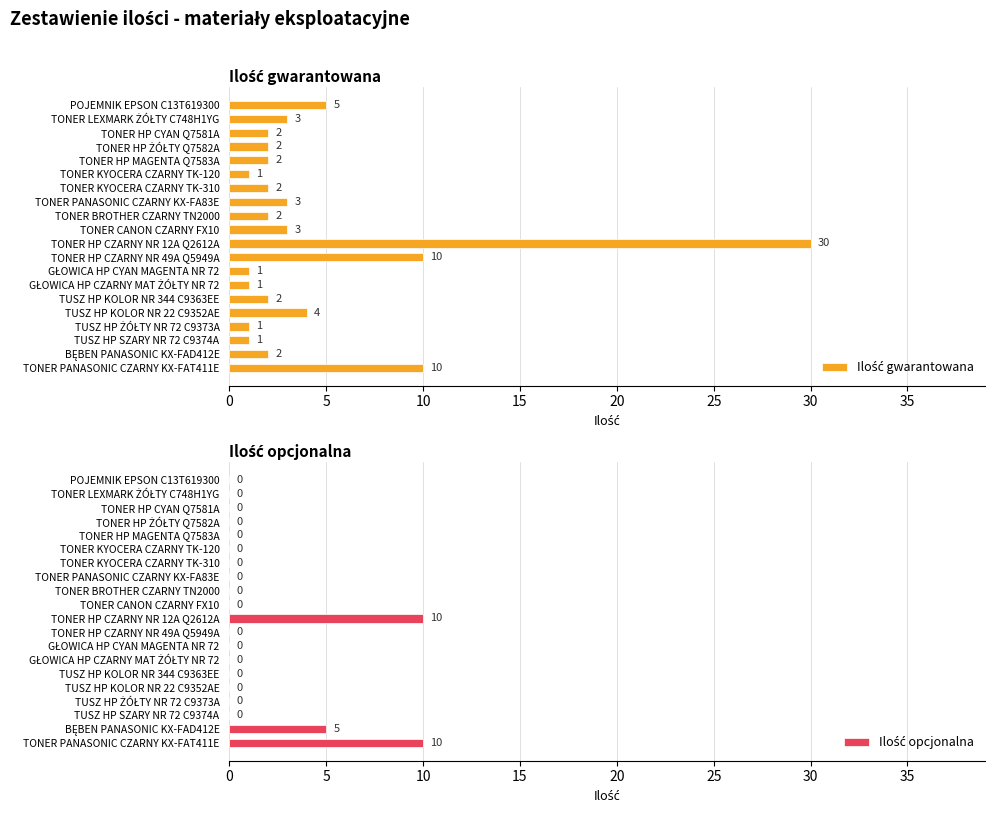

Rank the series by their maximum value, from highest to lowest.

Ilość gwarantowana, Ilość opcjonalna